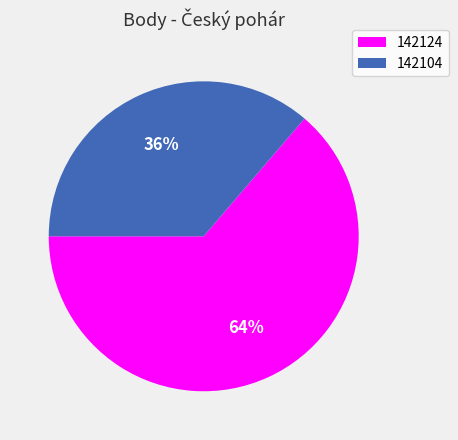

Is there a majority slice in this chart?

Yes